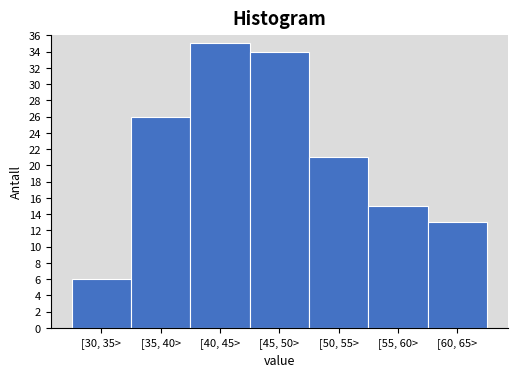

Reading right to left, what are all the values shown in this chart?

[60, 65>=13	[55, 60>=15	[50, 55>=21	[45, 50>=34	[40, 45>=35	[35, 40>=26	[30, 35>=6